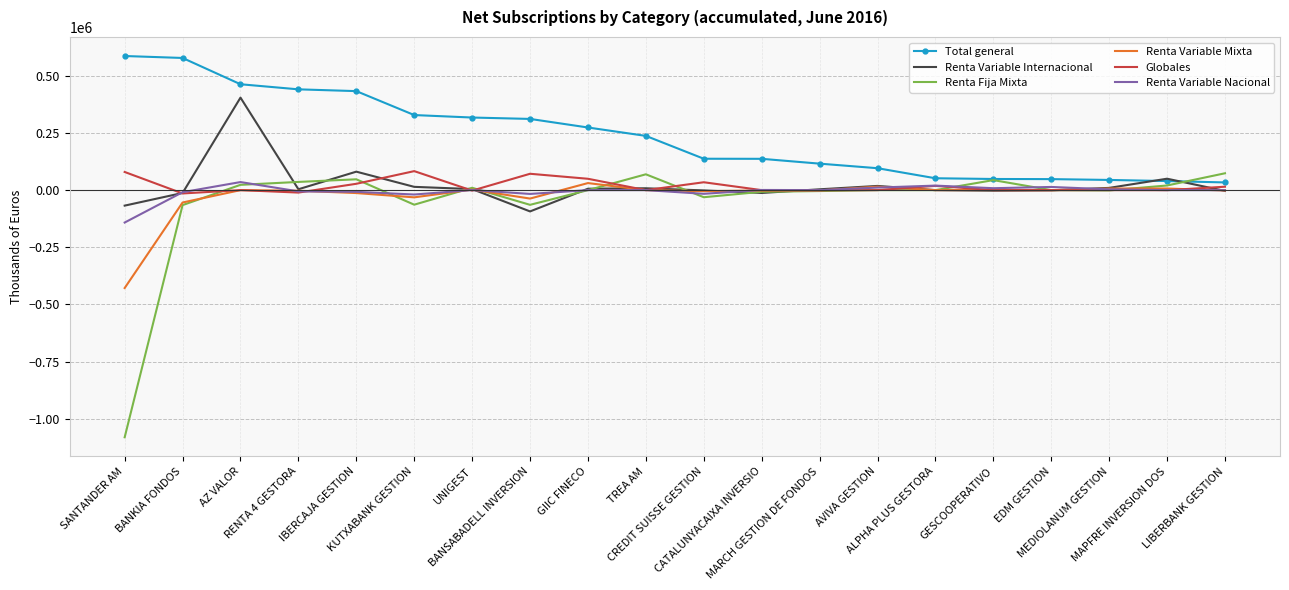

Which series has the largest total across all categories?

Total general